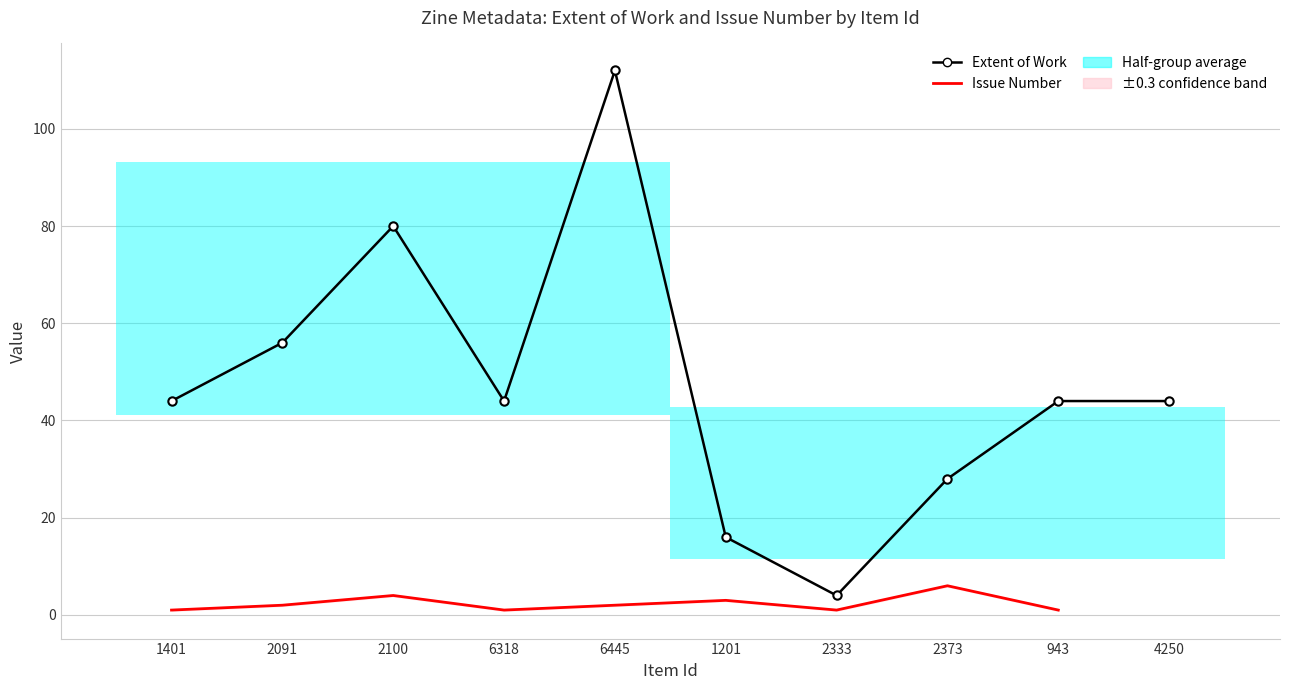

What value does the Extent of Work series have at 6318?

44.0